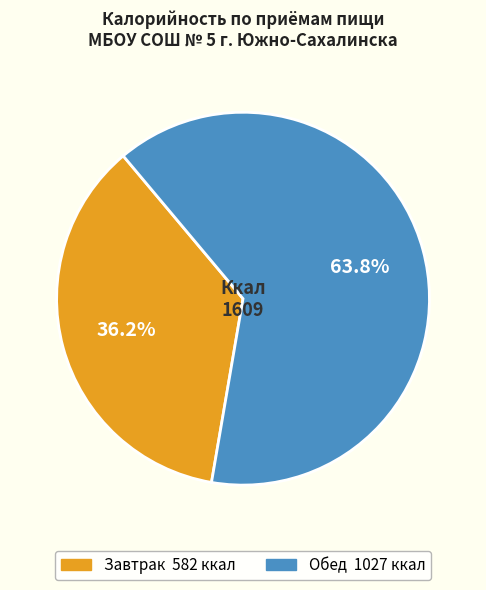

What percentage is the Завтрак slice, to the nearest percent?

36%